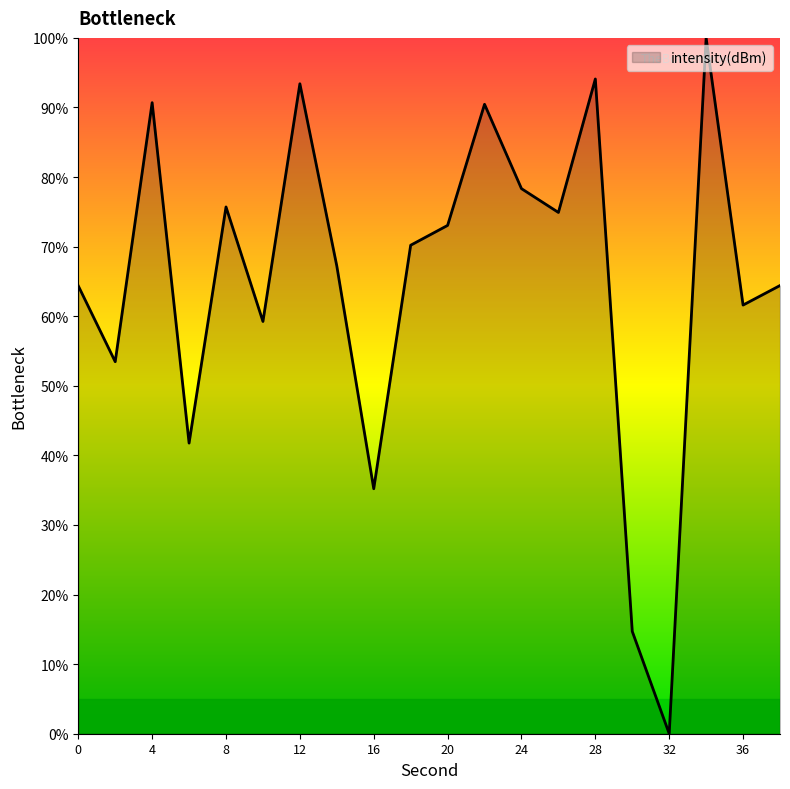

What is the greatest value displayed?

100.0